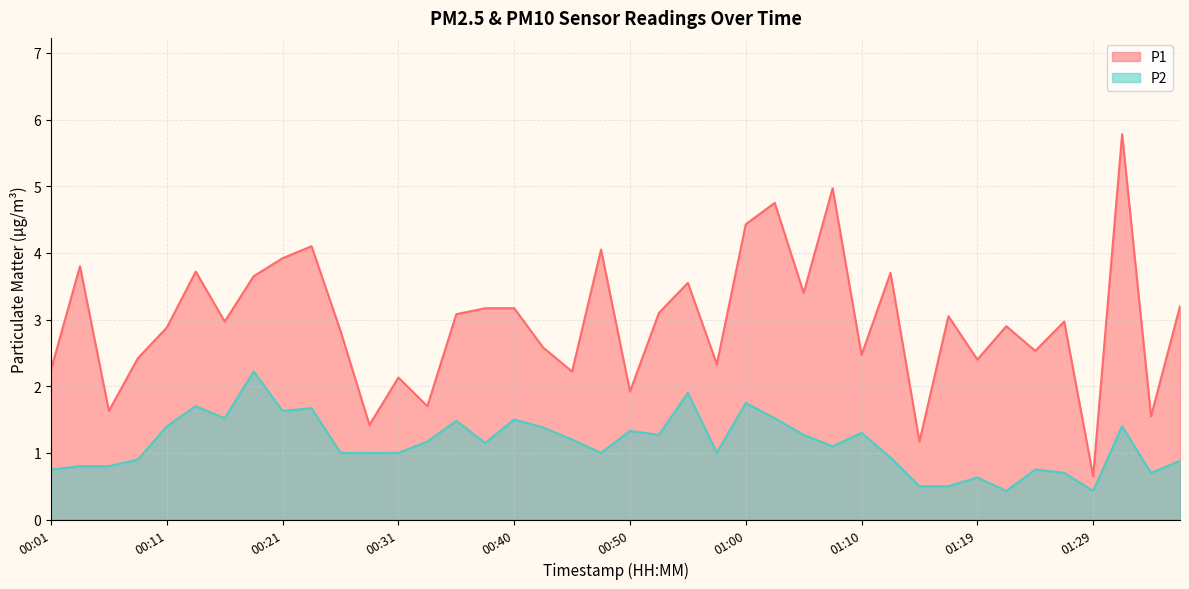

Rank the series at 01:00 from lowest to highest value.

P2, P1